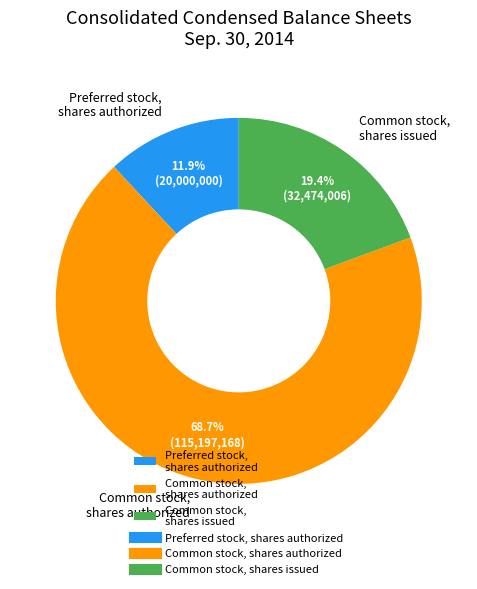

What is the smallest slice in the pie chart?

Preferred stock, shares authorized